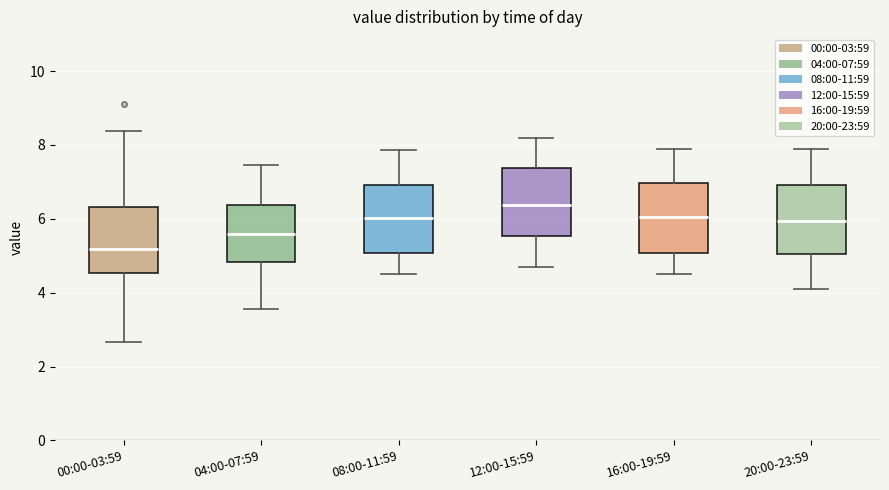

Which box has the highest median line?

12:00-15:59